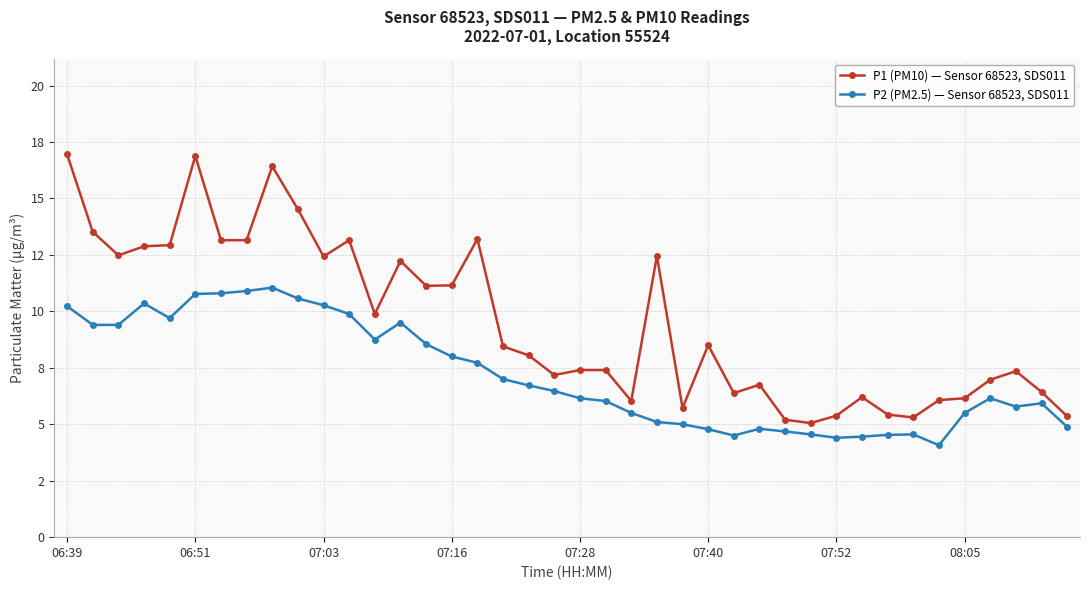

True or false: P2 (PM2.5) — Sensor 68523, SDS011 has more than 1 interior local peaks.

True